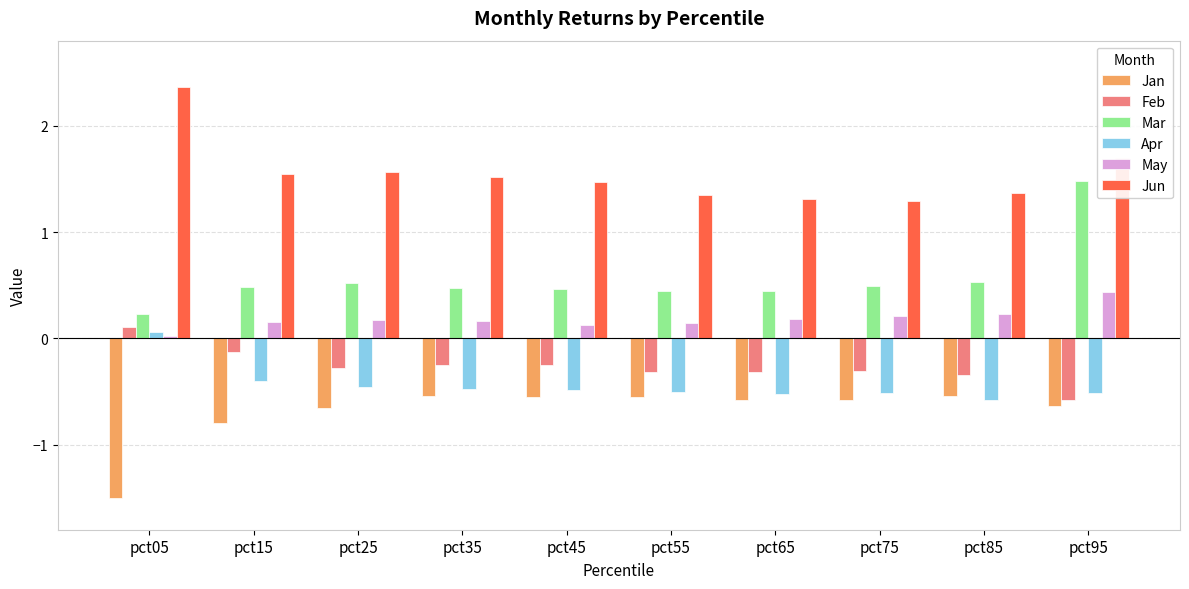

What is the difference between the maximum and minimum values in the Apr series?

0.6